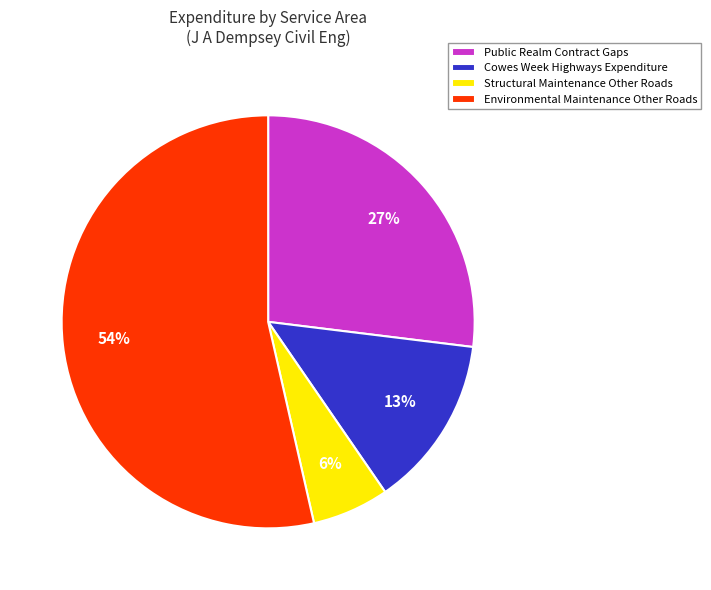

What is the largest slice in the pie chart?

Environmental Maintenance Other Roads